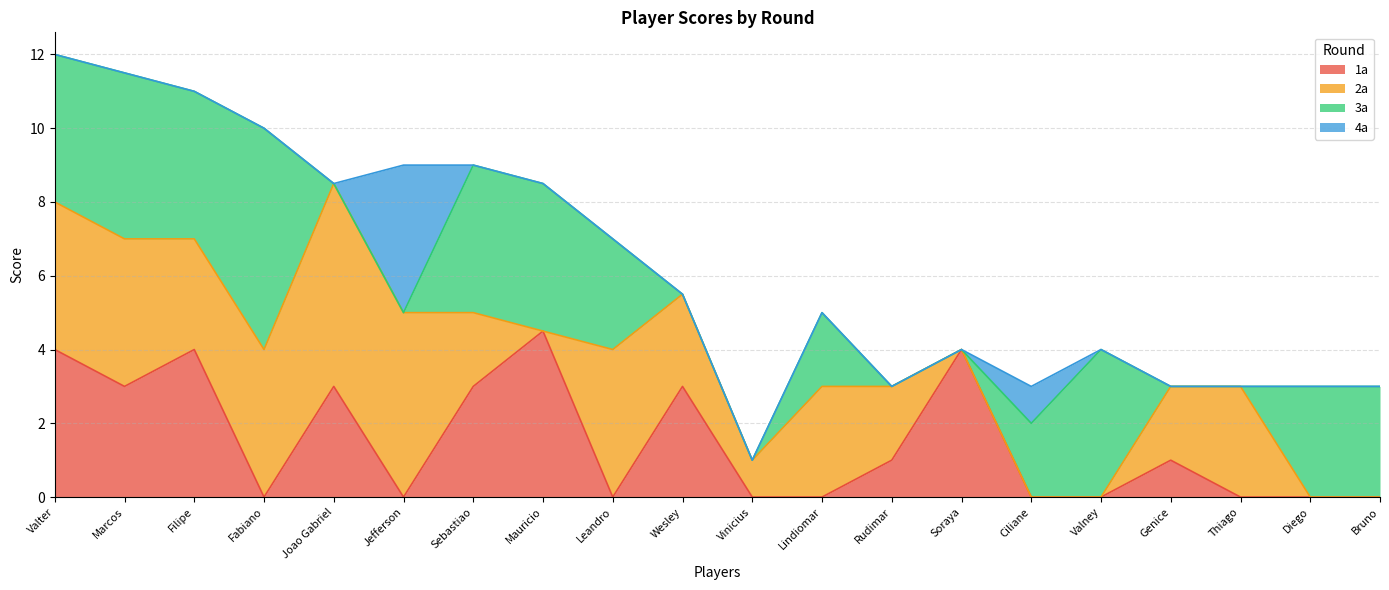

Rank the series by their maximum value, from highest to lowest.

3a, 2a, 1a, 4a